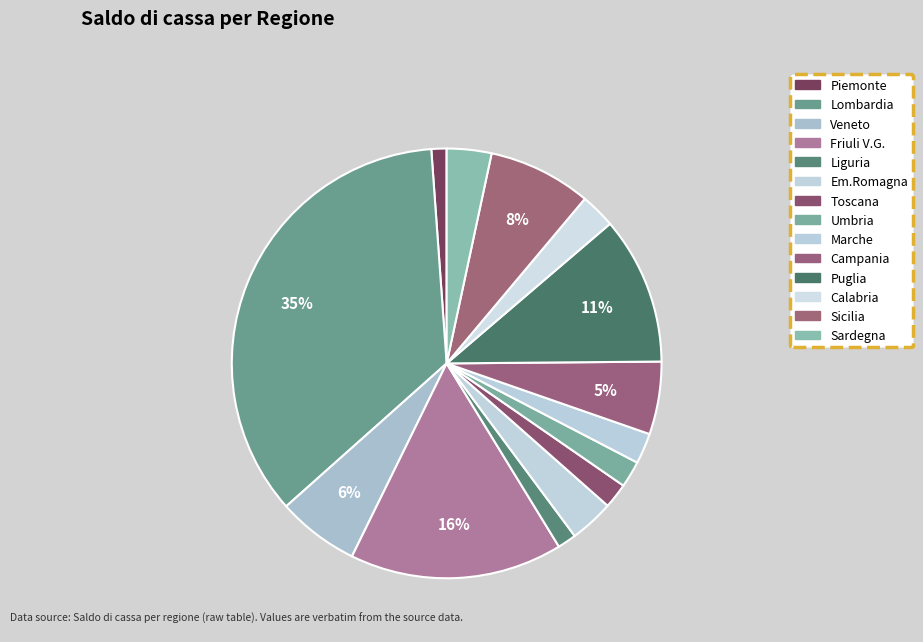

How many slices are in this pie chart?

14